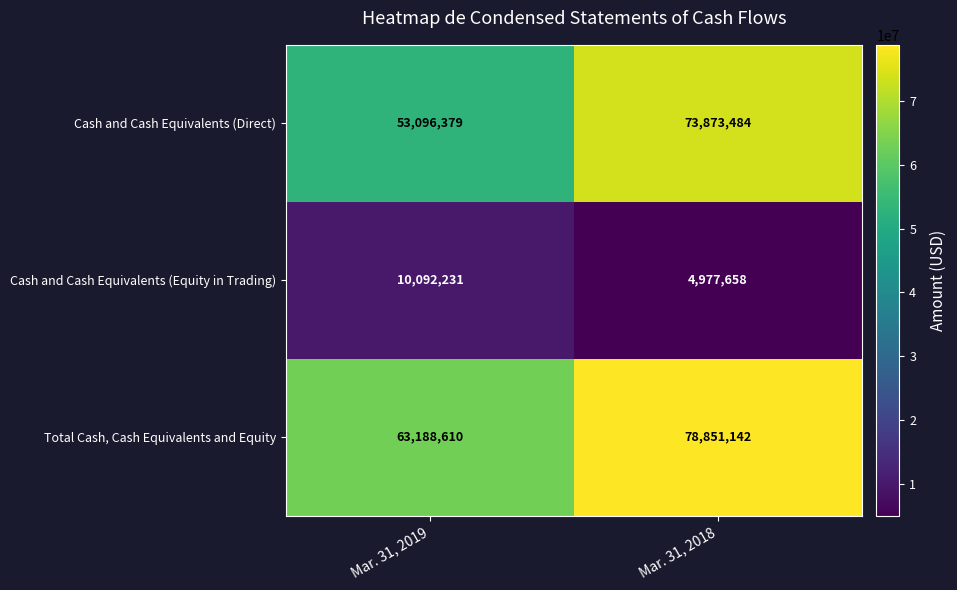

Reading left to right, what are all the values shown in this chart?

Cash and Cash Equivalents (Direct): Mar. 31, 2019=53096379	Mar. 31, 2018=73873484
Cash and Cash Equivalents (Equity in Trading): Mar. 31, 2019=10092231	Mar. 31, 2018=4977658
Total Cash, Cash Equivalents and Equity: Mar. 31, 2019=63188610	Mar. 31, 2018=78851142